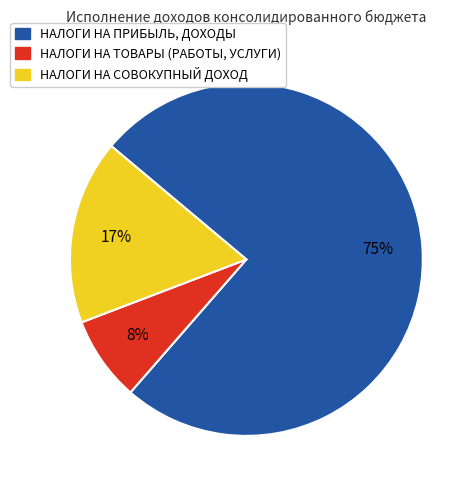

How many segments does this pie chart have?

3